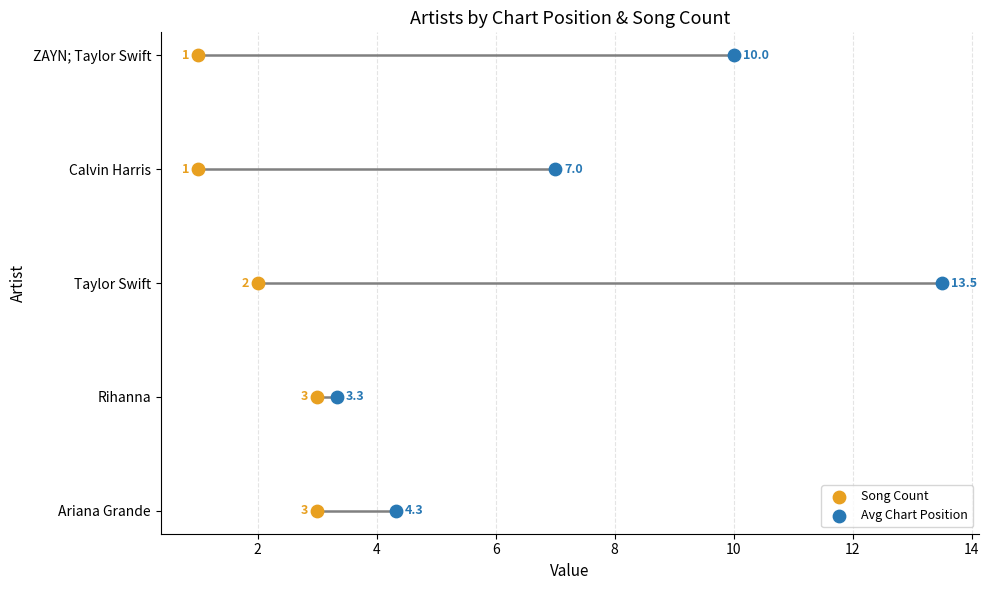

What are all the series names shown in the legend?

Song Count, Avg Chart Position